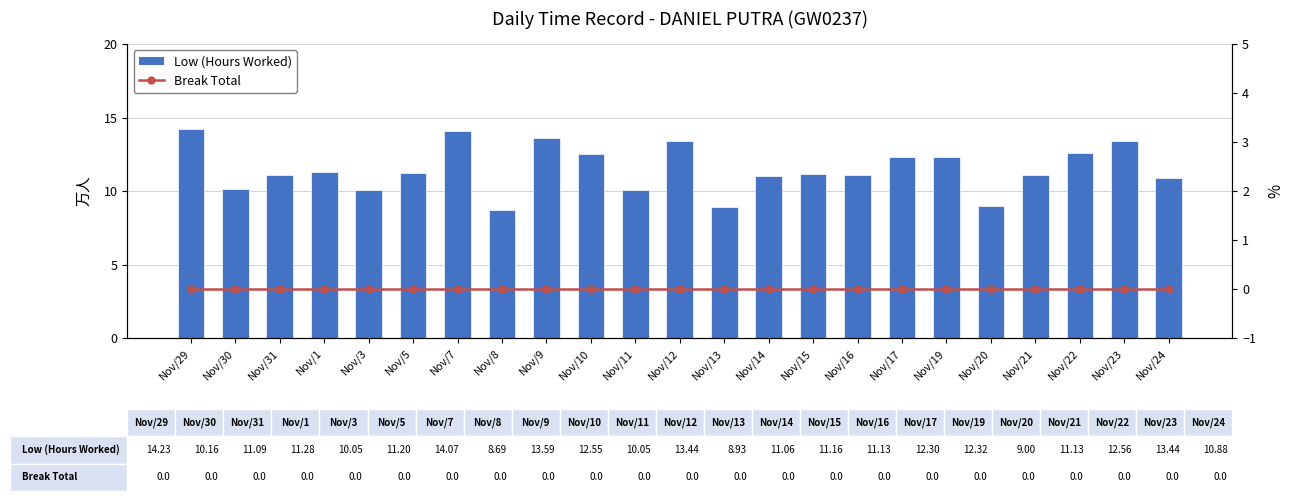

How many values in the Low (Hours Worked) series are below 11?

7